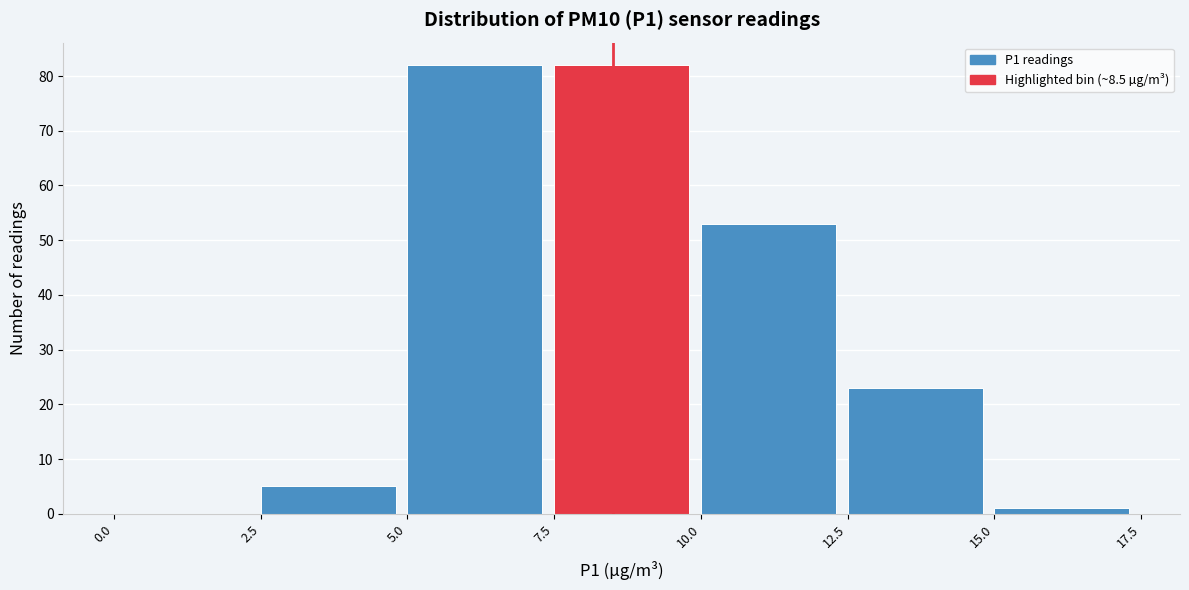

Reading left to right, transcribe this chart: for each bar, give the range it covers on the x-axis and its height. The values are not printed on the chart, so give them approximately, as read against the axis.

0.0 to 2.5: 0
2.5 to 5.0: 5
5.0 to 7.5: 82
7.5 to 10.0: 82
10.0 to 12.5: 53
12.5 to 15.0: 23
15.0 to 17.5: 1